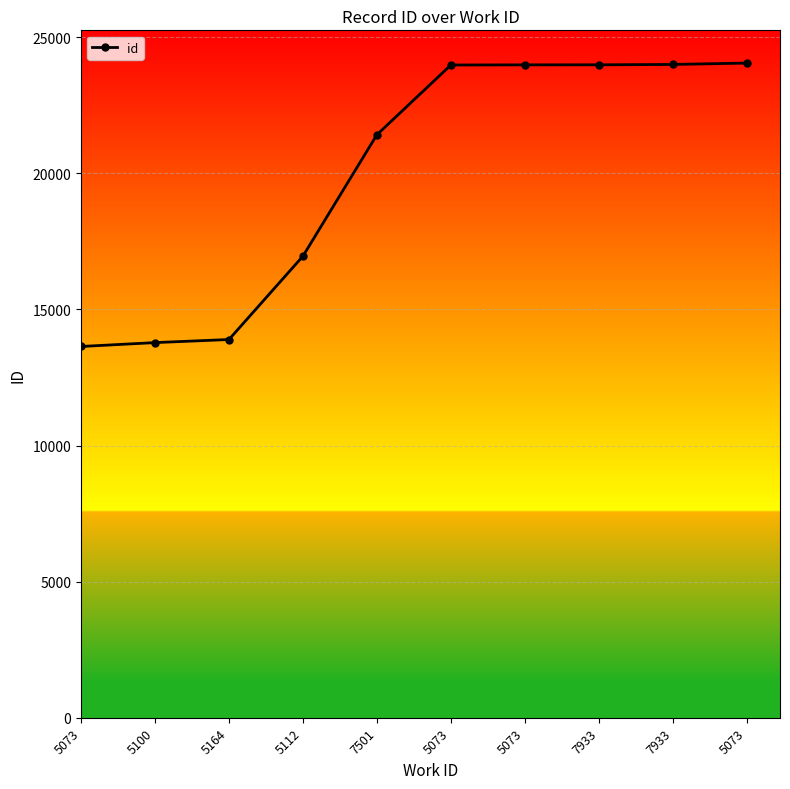

Does the chart have visible grid lines?

Yes